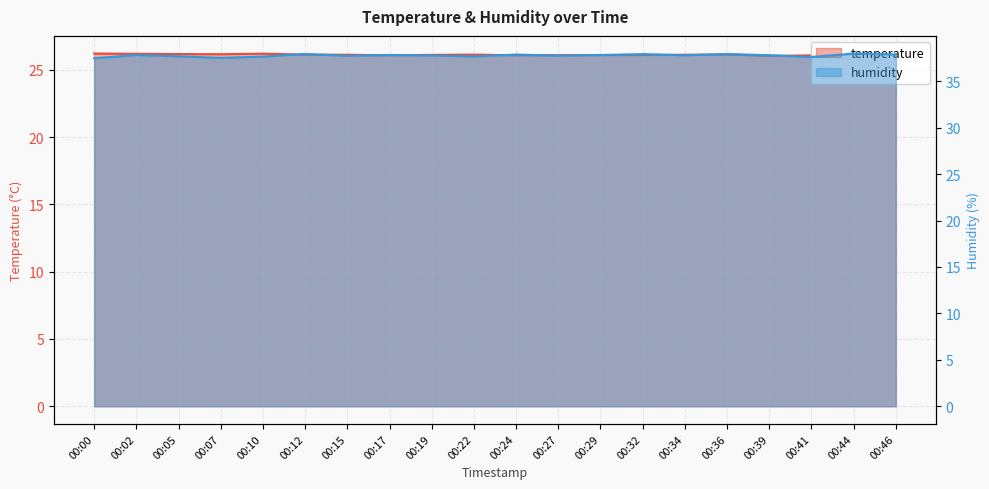

How many lines are shown in the chart?

2